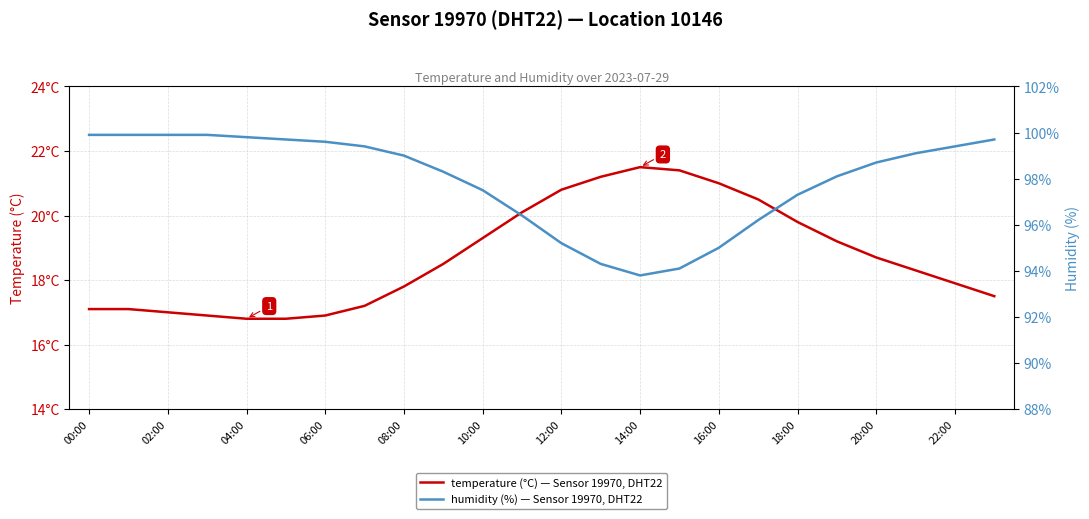

What is the difference between the maximum and minimum values in the temperature (°C) — Sensor 19970, DHT22 series?

4.7